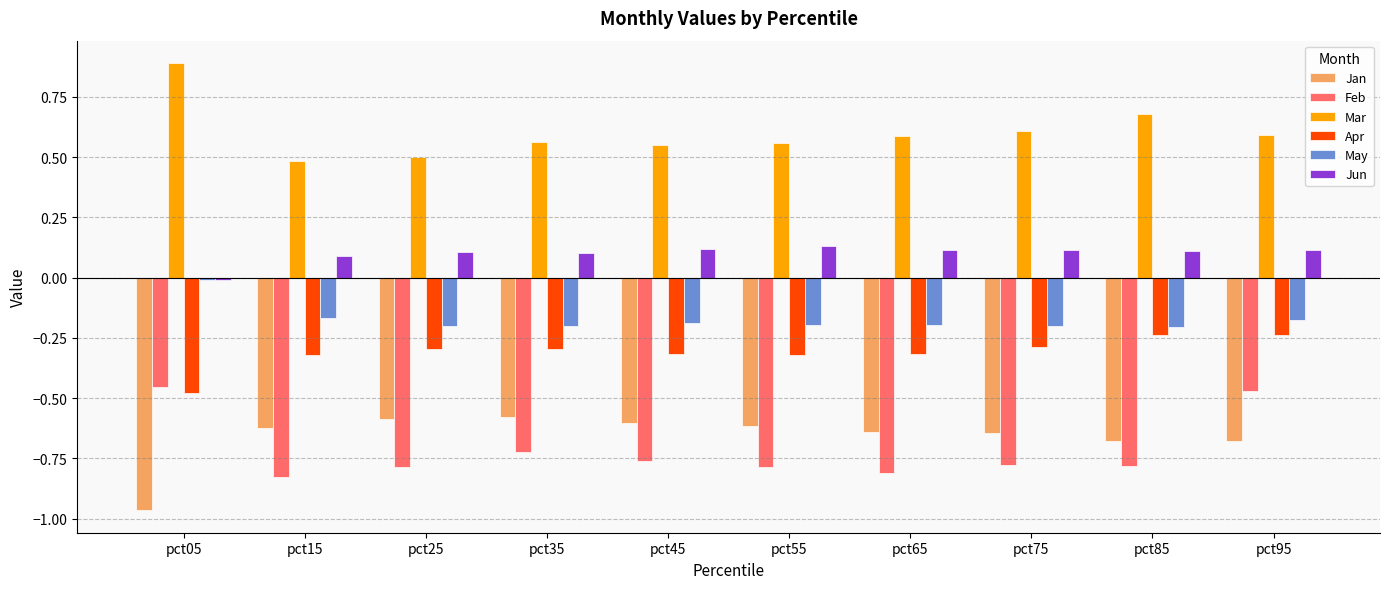

What is the spread (max minus min) of values at pct95?

1.3